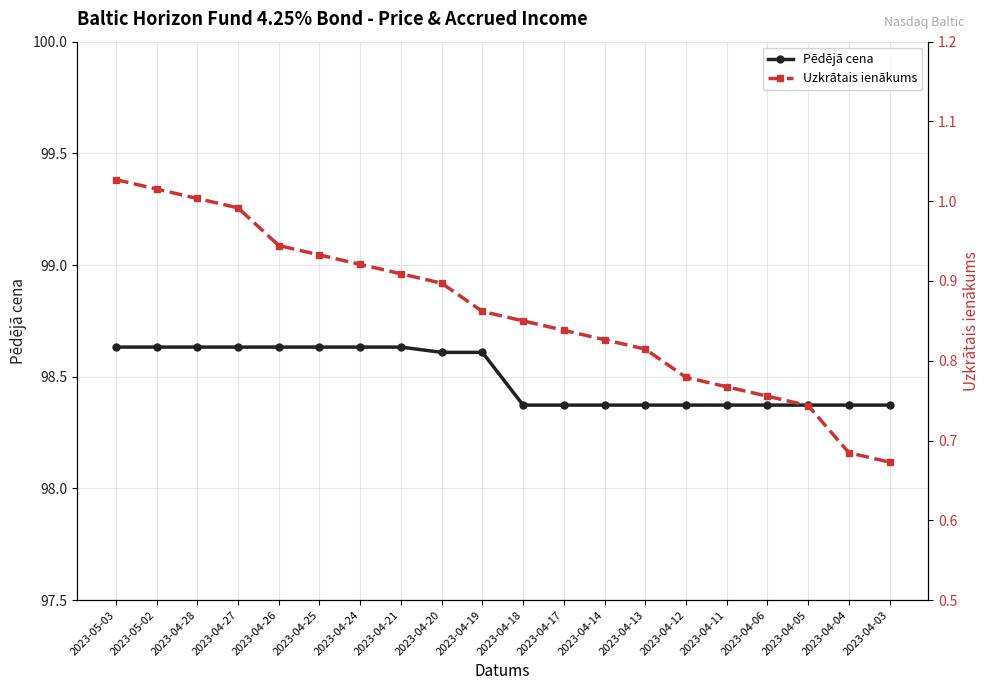

The value of Pēdējā cena at 2023-04-18 is 98.4. True or false?

True